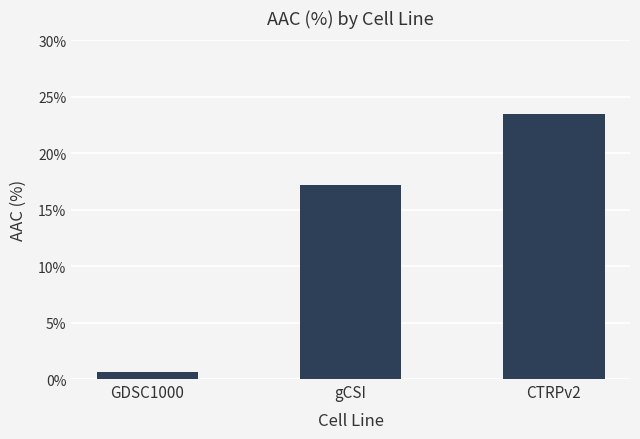

What is the label of the 1st bar from the left?

GDSC1000